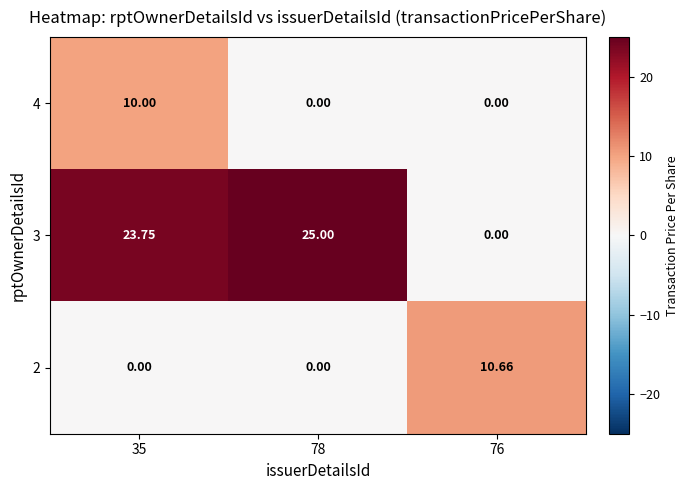

Is the value of 2 at 76 greater than the value of 3 at 35?

No